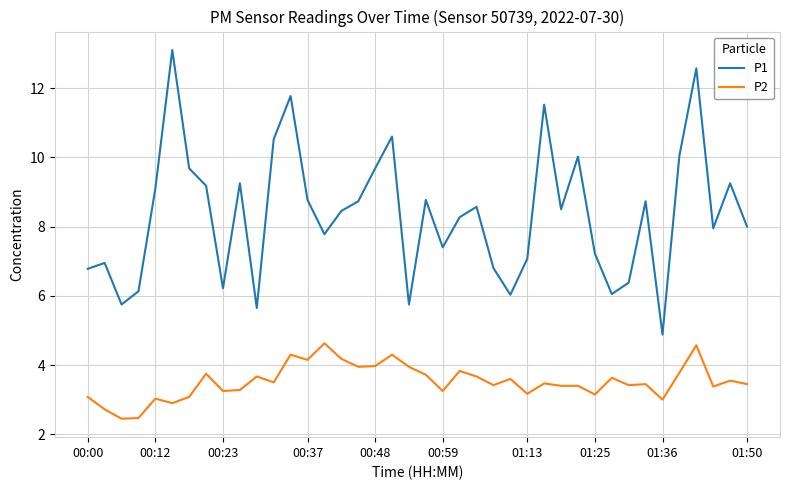

What is the difference between the maximum and minimum values in the P1 series?

8.2